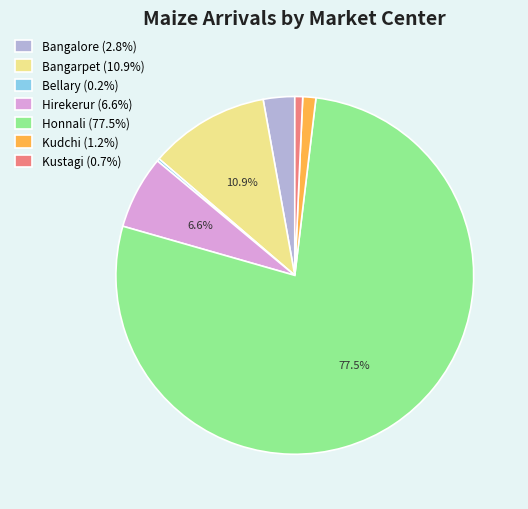

To the nearest percent, what is the combined percentage of Kustagi and Bangalore?

4%